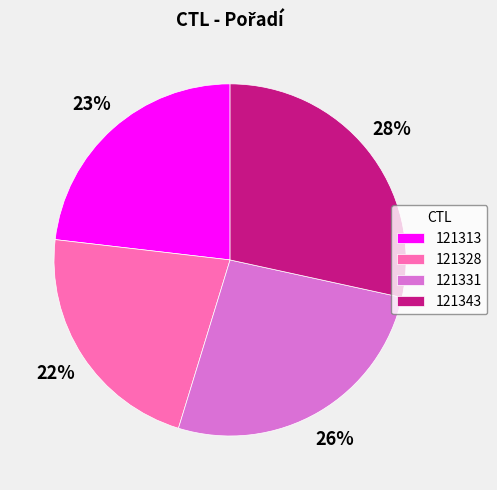

How many slices are in this pie chart?

4